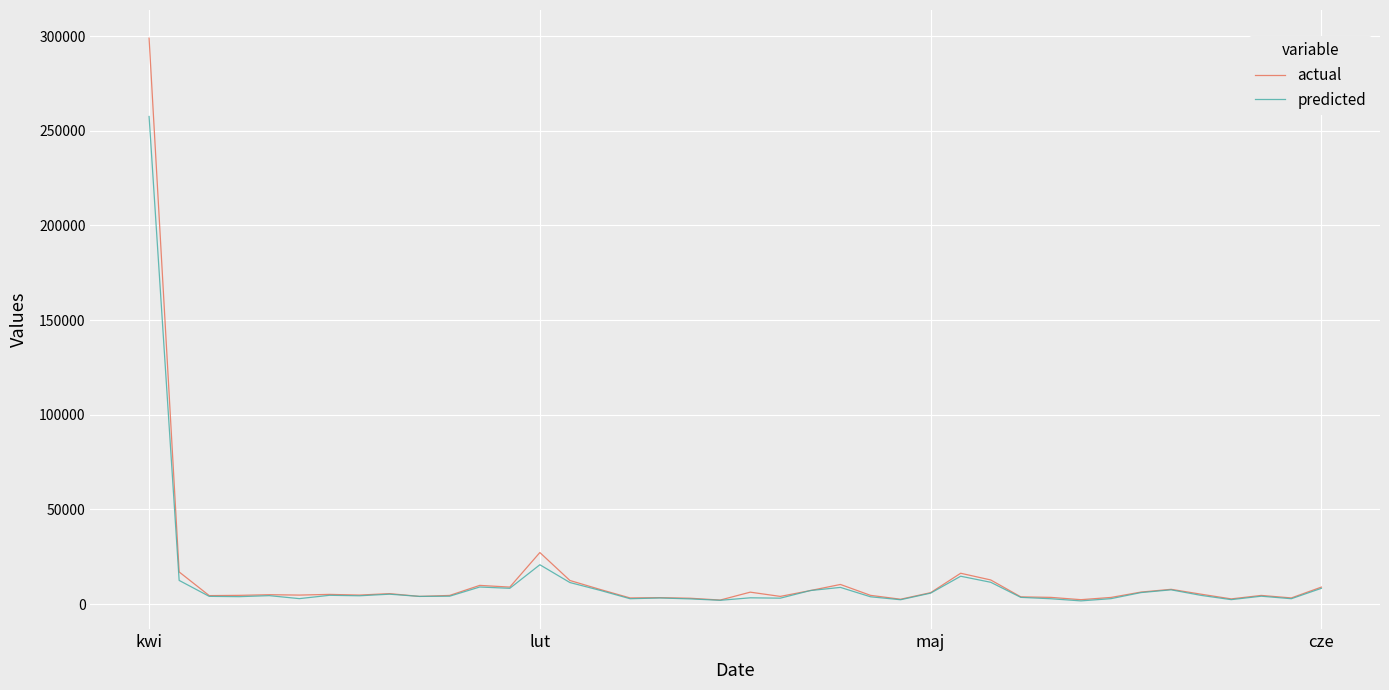

Which series has the widest spread of values?

actual